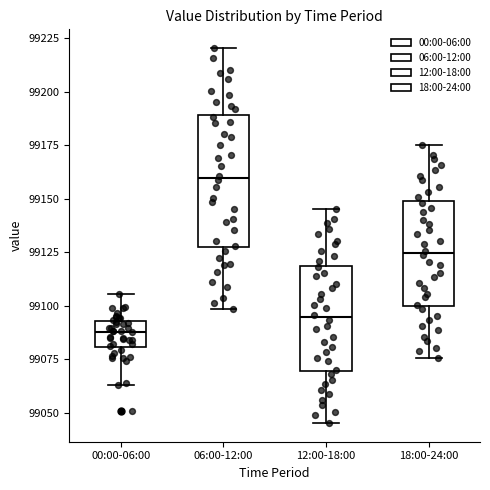

Where does the lower whisker of the box for 06:00-12:00 end on the y-axis? The values are not printed on the chart, so give them approximately, as read against the axis.

99100